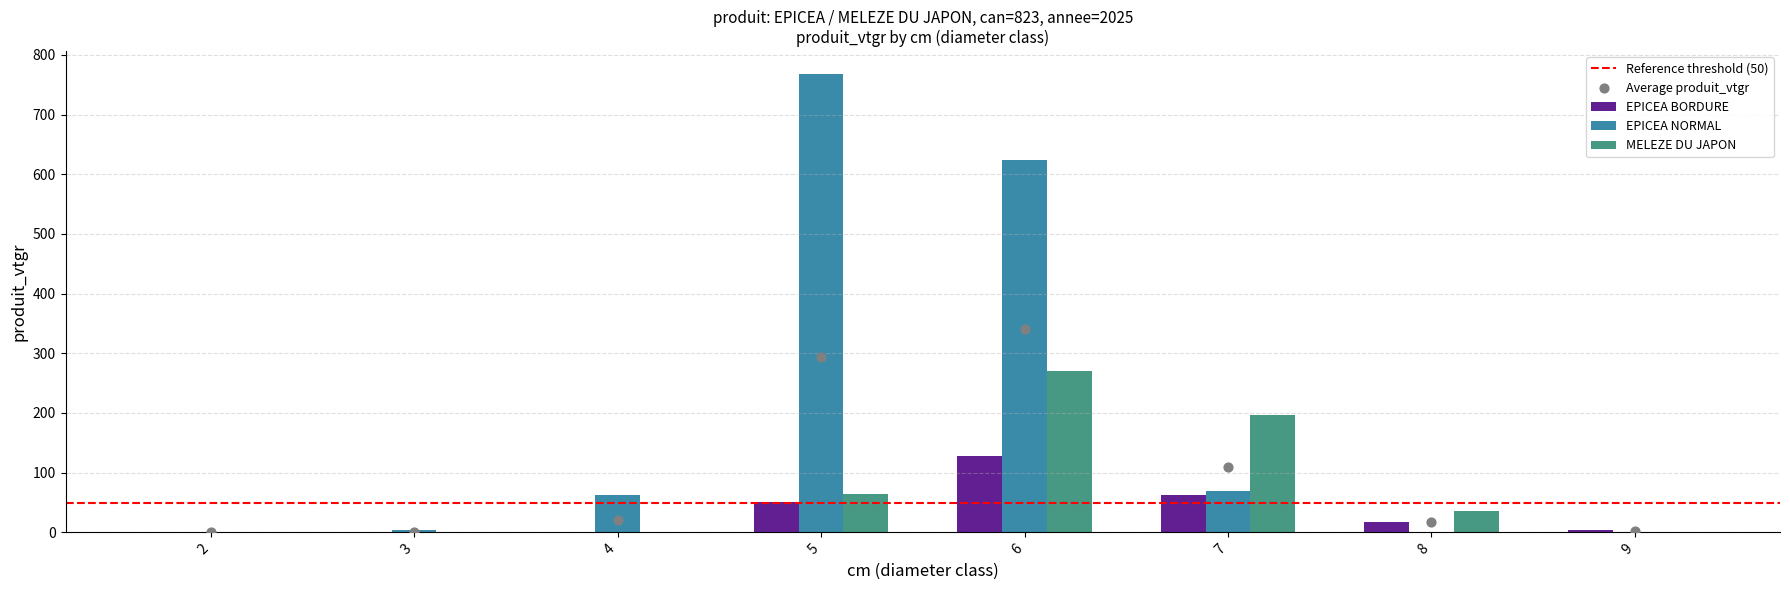

At how many categories does at least one series exceed 54?

4